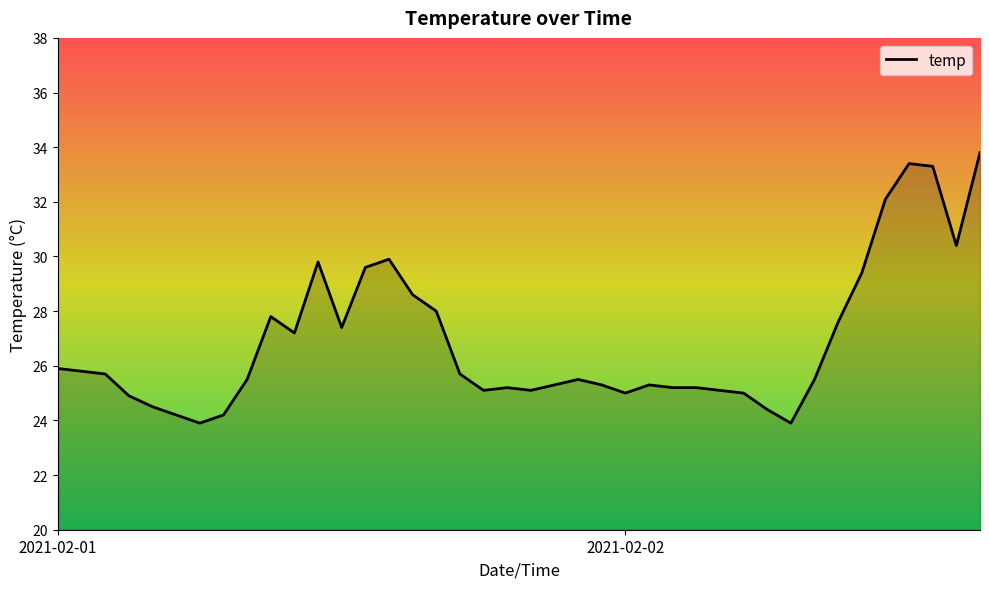

What is the difference between the maximum and minimum values?

9.9